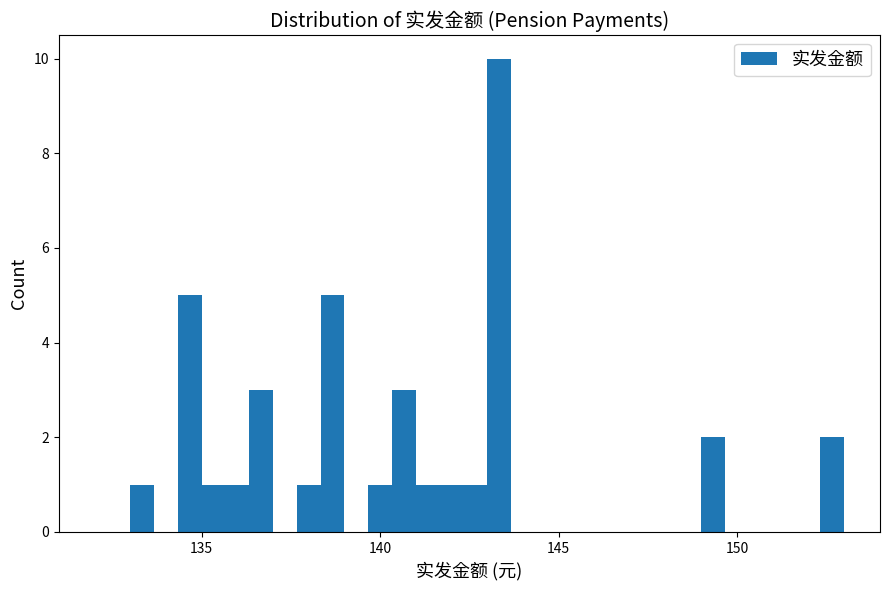

Read against the x-axis, roughly where is the centre of the tallest bar?

143.5